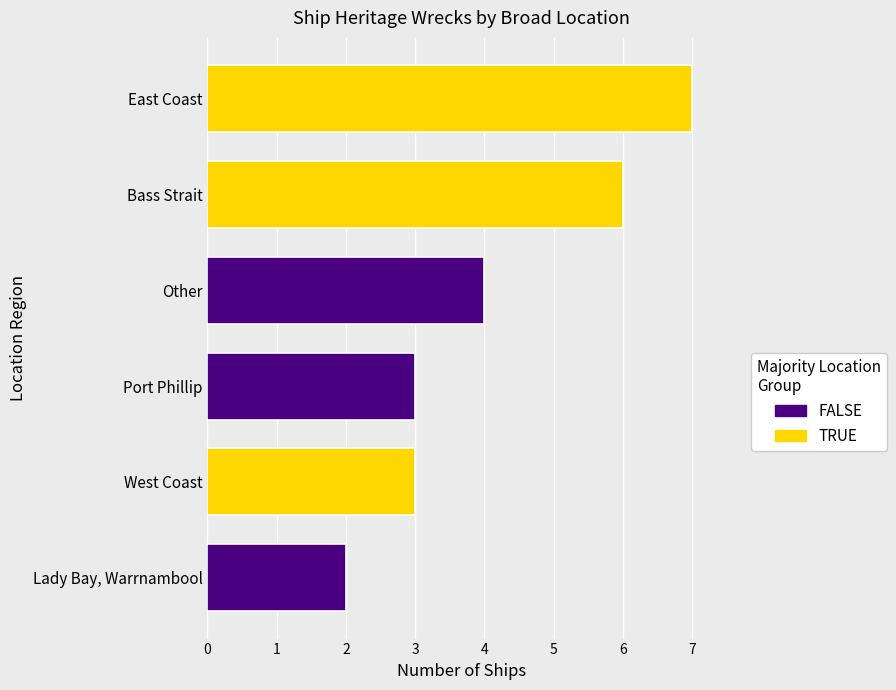

Rank the series by their maximum value, from highest to lowest.

TRUE, FALSE